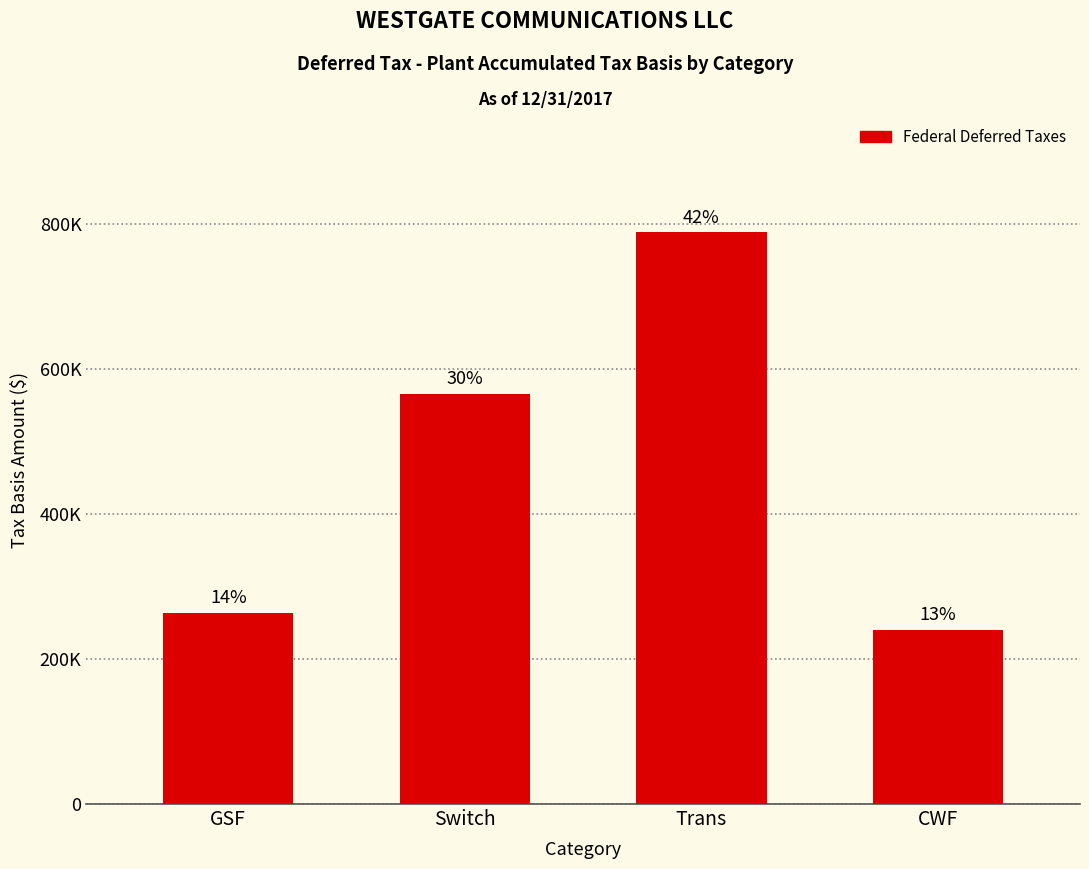

Rank the categories by value from lowest to highest.

CWF, GSF, Switch, Trans